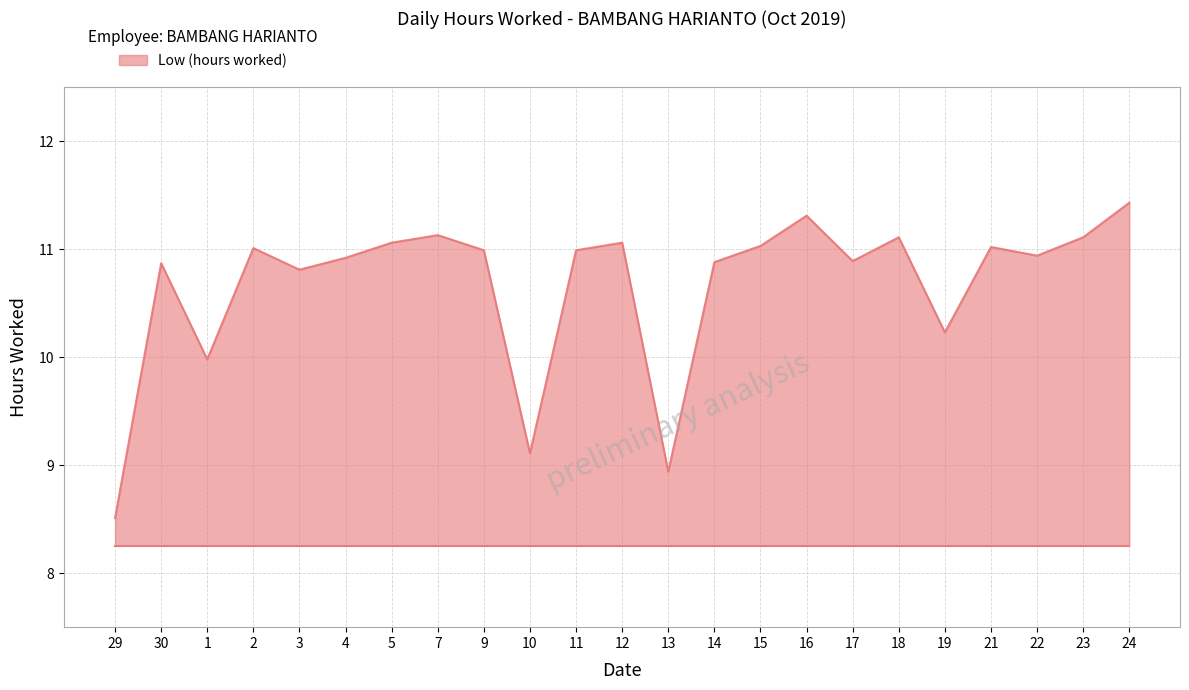

What is the difference between the values at 1 and 16?

1.3